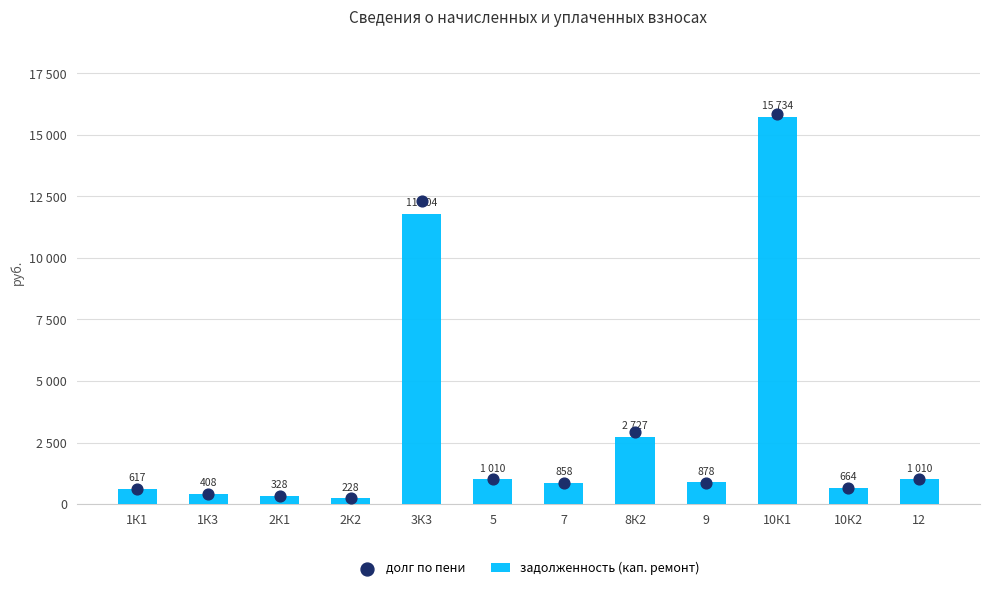

Is the value of долг по пени at 7 greater than the value of задолженность (кап. ремонт) at 10К2?

Yes